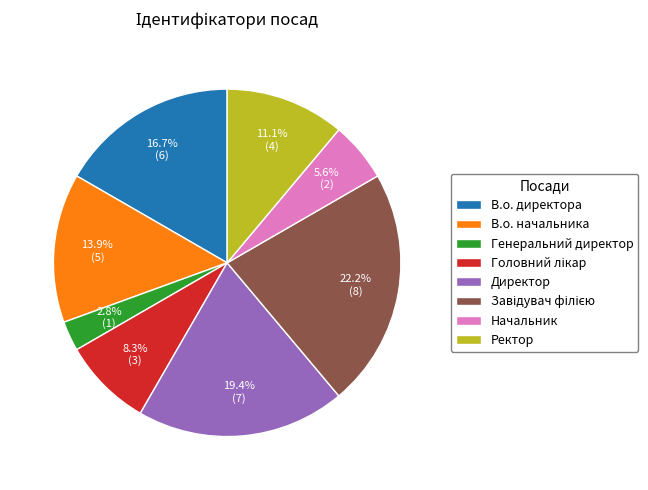

Count the number of slices in the pie.

8